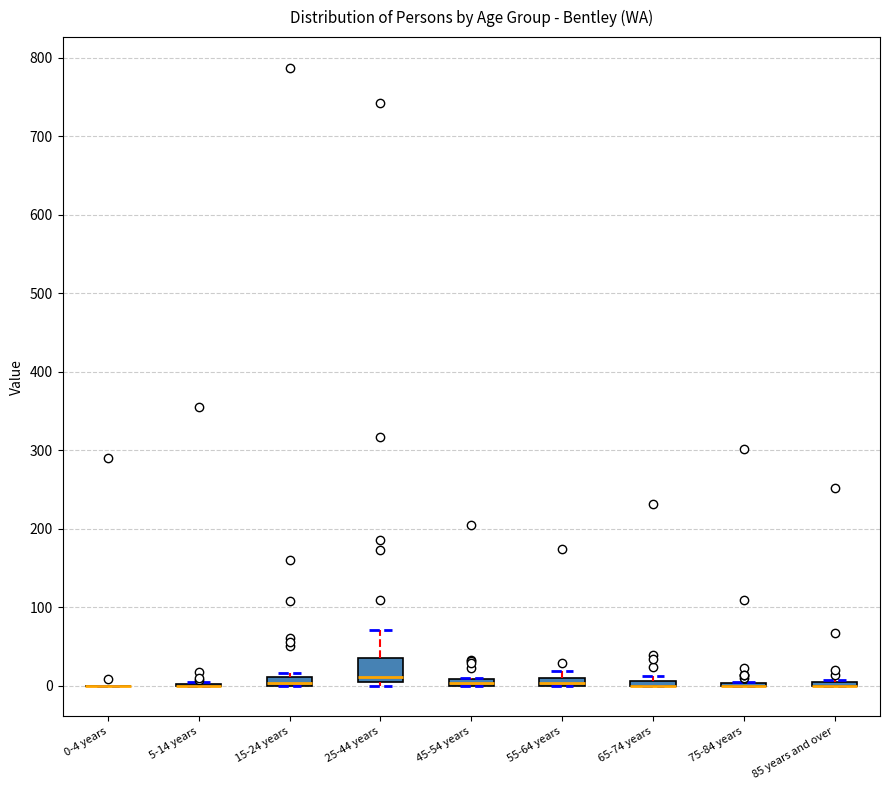

Where is the lower edge of the box for 65-74 years on the y-axis? The values are not printed on the chart, so give them approximately, as read against the axis.

0